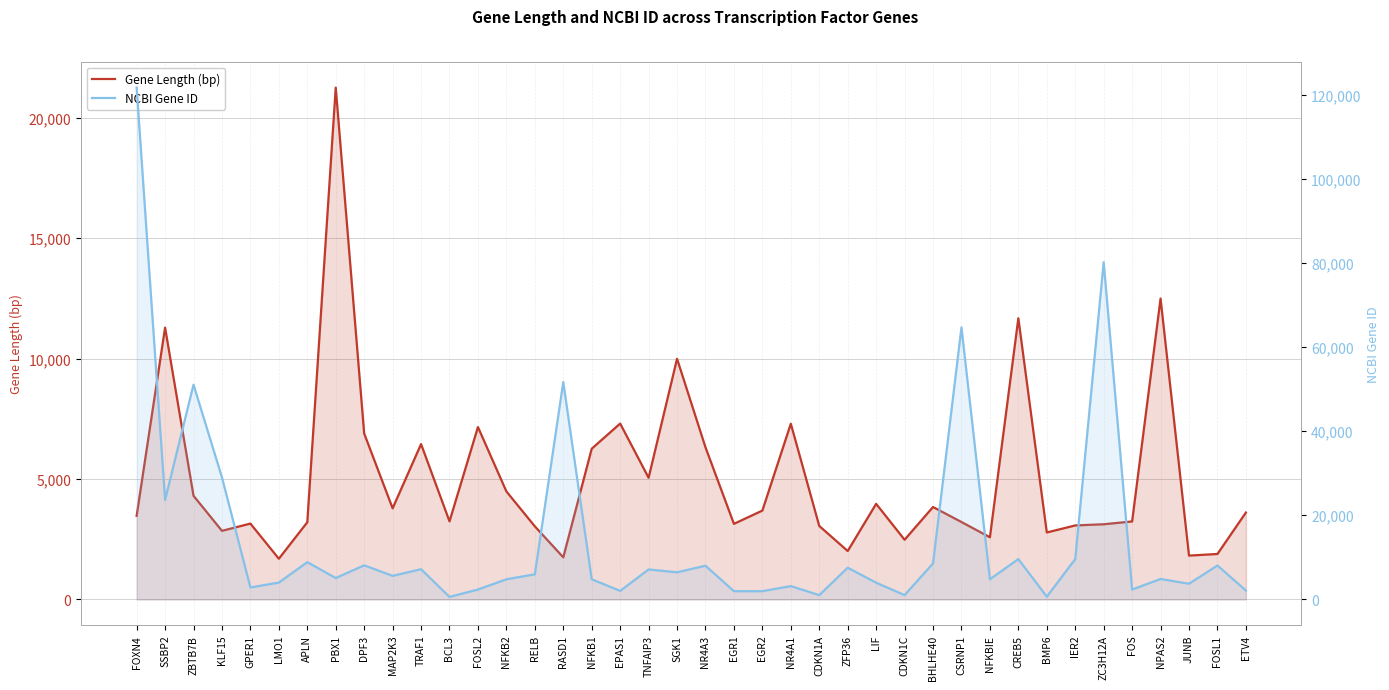

Reading right to left, extract all data points from this chart.

Gene Length (bp): ETV4=3607	FOSL1=1887	JUNB=1820	NPAS2=12491	FOS=3238	ZC3H12A=3121	IER2=3072	BMP6=2780	CREB5=11674	NFKBIE=2581	CSRNP1=3214	BHLHE40=3837	CDKN1C=2478	LIF=3969	ZFP36=2010	CDKN1A=3050	NR4A1=7295	EGR2=3689	EGR1=3138	NR4A3=6314	SGK1=9992	TNFAIP3=5051	EPAS1=7302	NFKB1=6257	RASD1=1748	RELB=3035	NFKB2=4484	FOSL2=7157	BCL3=3242	TRAF1=6449	MAP2K3=3783	DPF3=6889	PBX1=21249	APLN=3205	LMO1=1690	GPER1=3149	KLF15=2848	ZBTB7B=4303	SSBP2=11284	FOXN4=3471
NCBI Gene ID: ETV4=2118	FOSL1=8061	JUNB=3726	NPAS2=4862	FOS=2353	ZC3H12A=80149	IER2=9592	BMP6=654	CREB5=9586	NFKBIE=4794	CSRNP1=64651	BHLHE40=8553	CDKN1C=1028	LIF=3976	ZFP36=7538	CDKN1A=1026	NR4A1=3164	EGR2=1959	EGR1=1958	NR4A3=8013	SGK1=6446	TNFAIP3=7128	EPAS1=2034	NFKB1=4790	RASD1=51655	RELB=5971	NFKB2=4791	FOSL2=2355	BCL3=602	TRAF1=7185	MAP2K3=5606	DPF3=8110	PBX1=5087	APLN=8862	LMO1=4004	GPER1=2852	KLF15=28999	ZBTB7B=51043	SSBP2=23635	FOXN4=121643